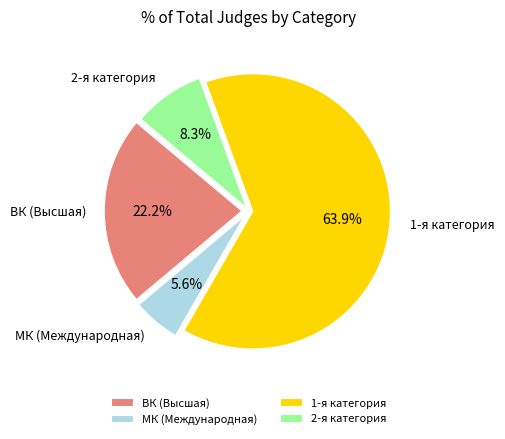

Is there a majority slice in this chart?

Yes